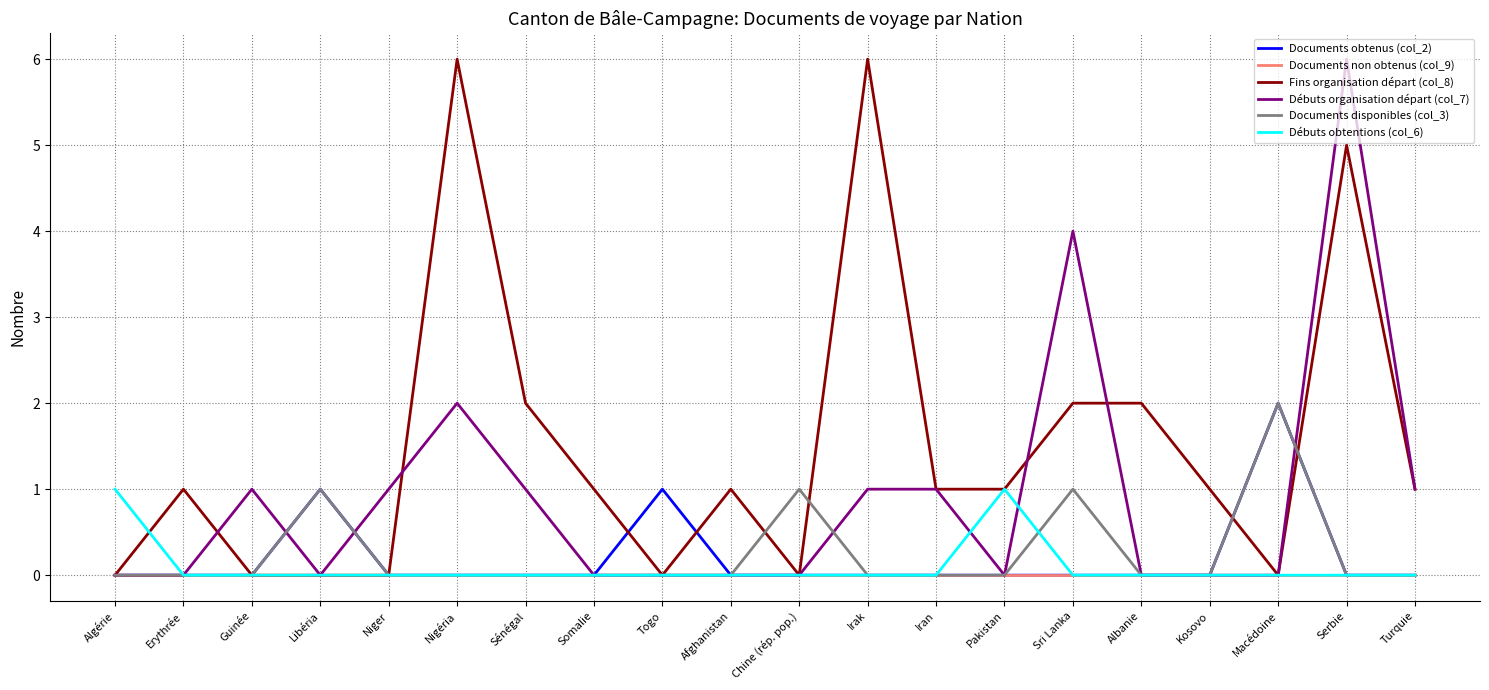

Which series changed the most between Chine (rép. pop.) and Macédoine?

Documents obtenus (col_2)